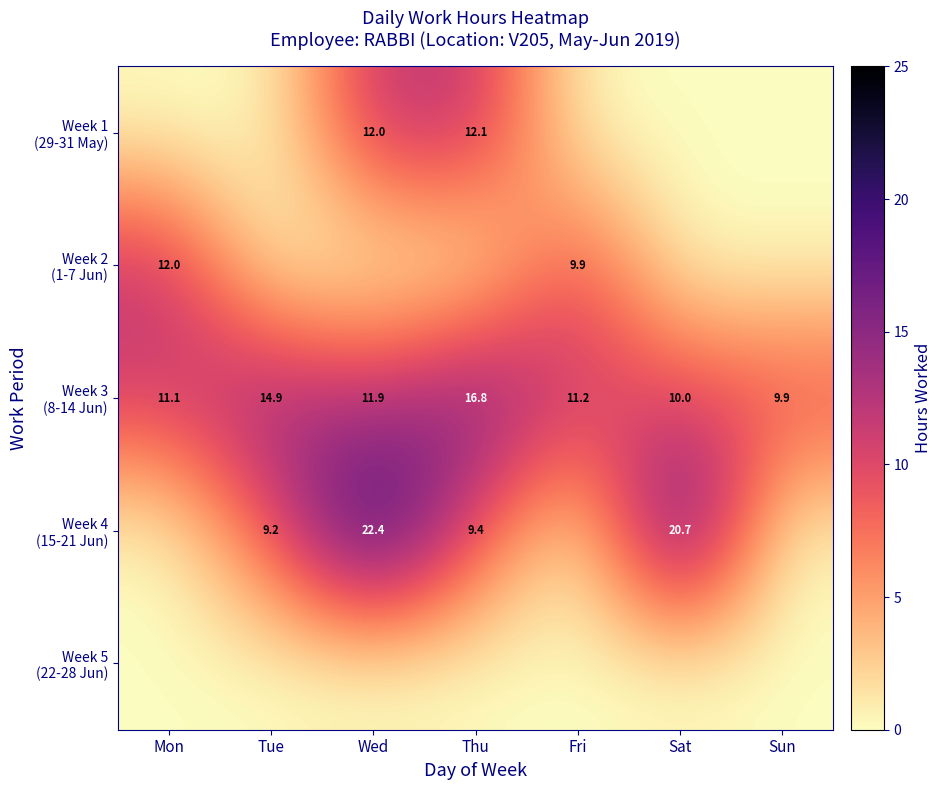

Is the value of Week 3 (8-14 Jun) at Thu greater than the value of Week 2 (1-7 Jun) at Mon?

Yes